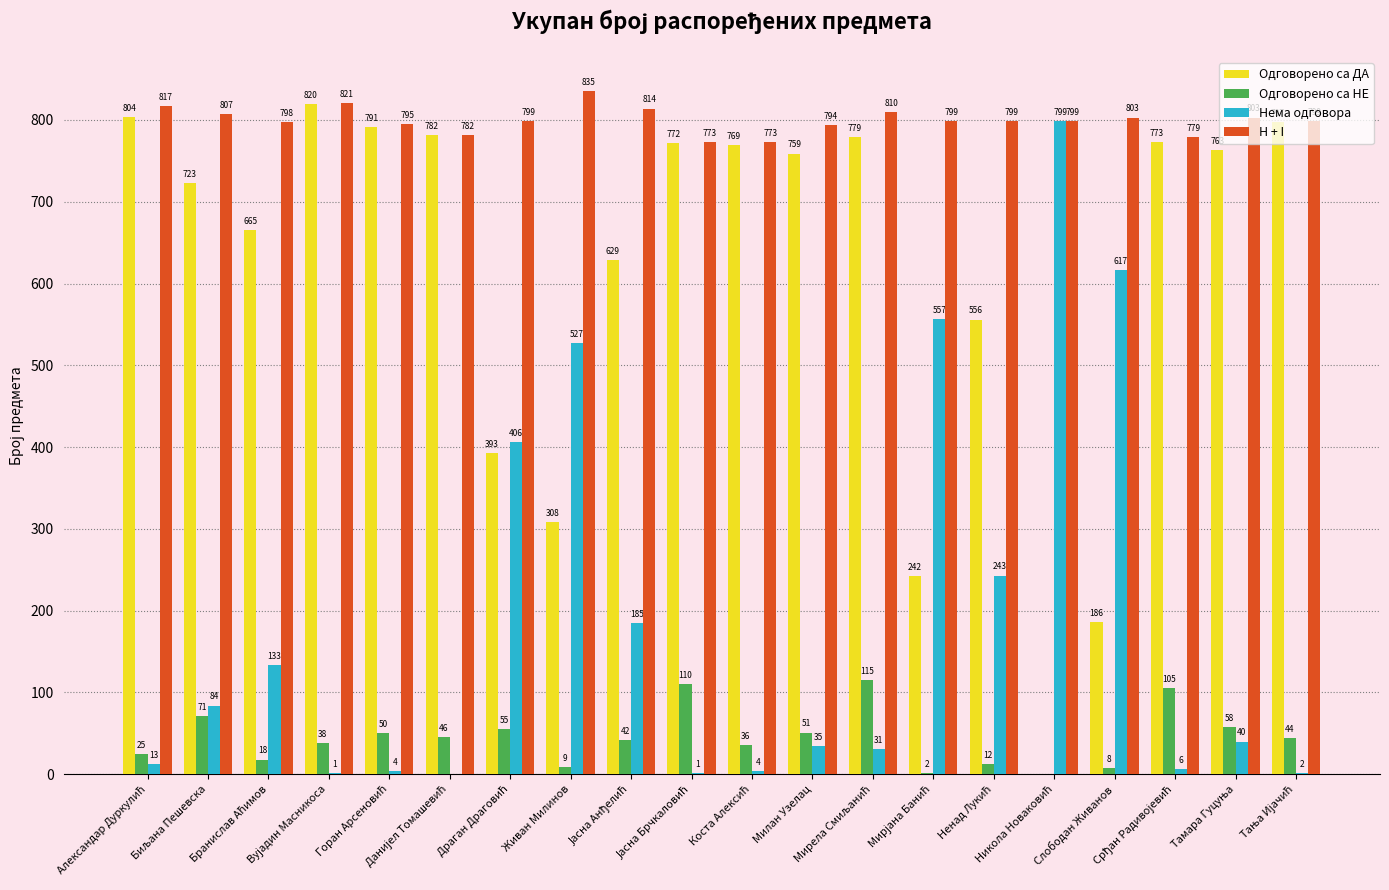

What is the maximum value shown in the chart?

835